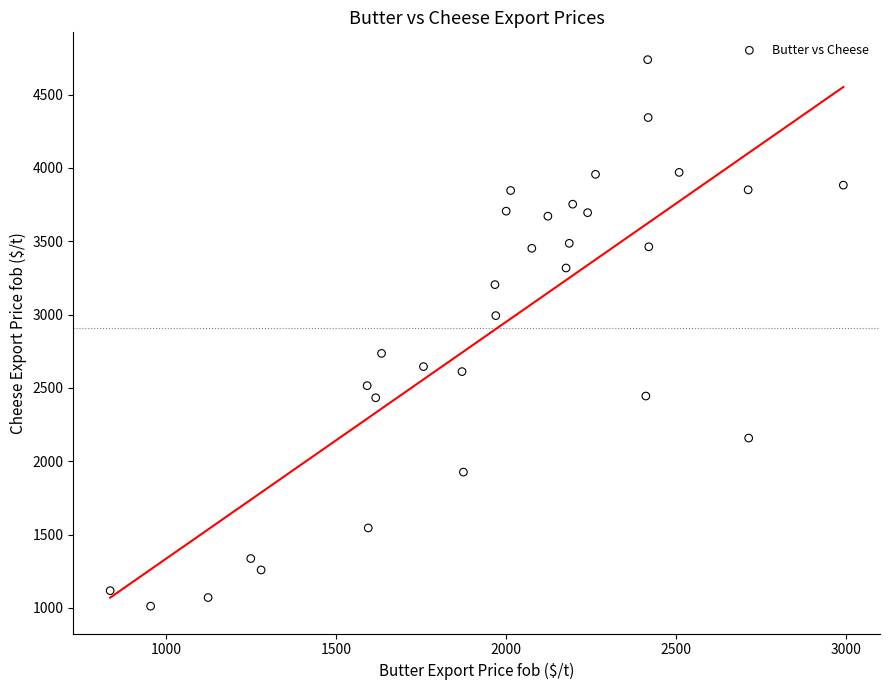

What is the range of X values (max minus min)?

2157.1